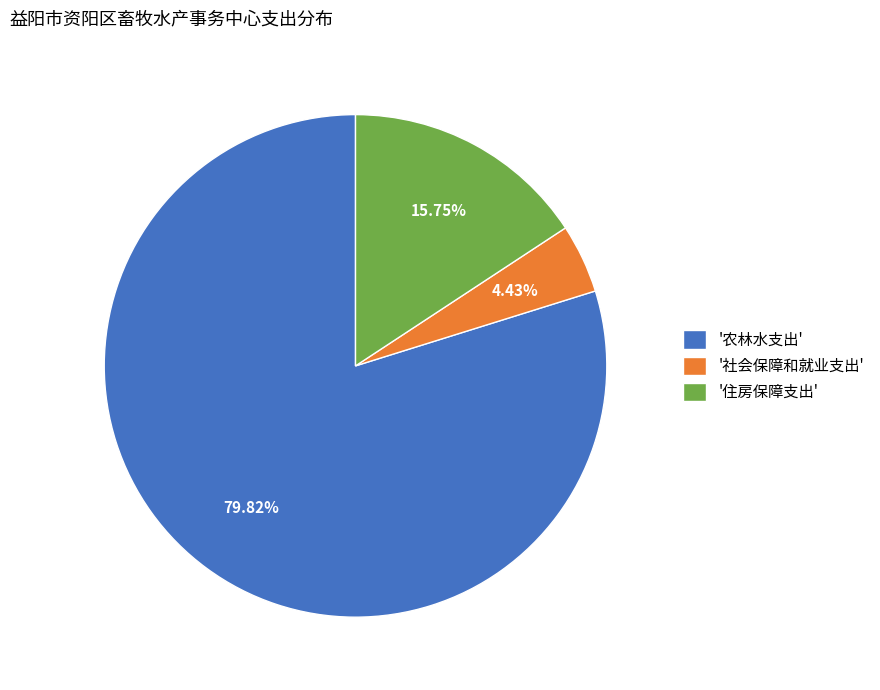

What is the smallest slice in the pie chart?

'社会保障和就业支出'